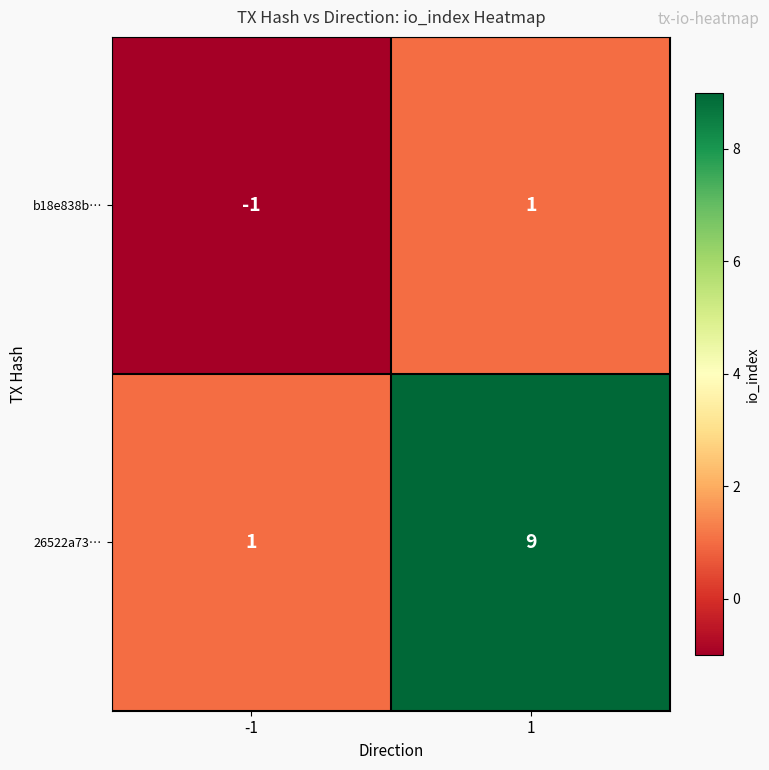

The b18e838b… series shows -1 at -1. True or false?

True